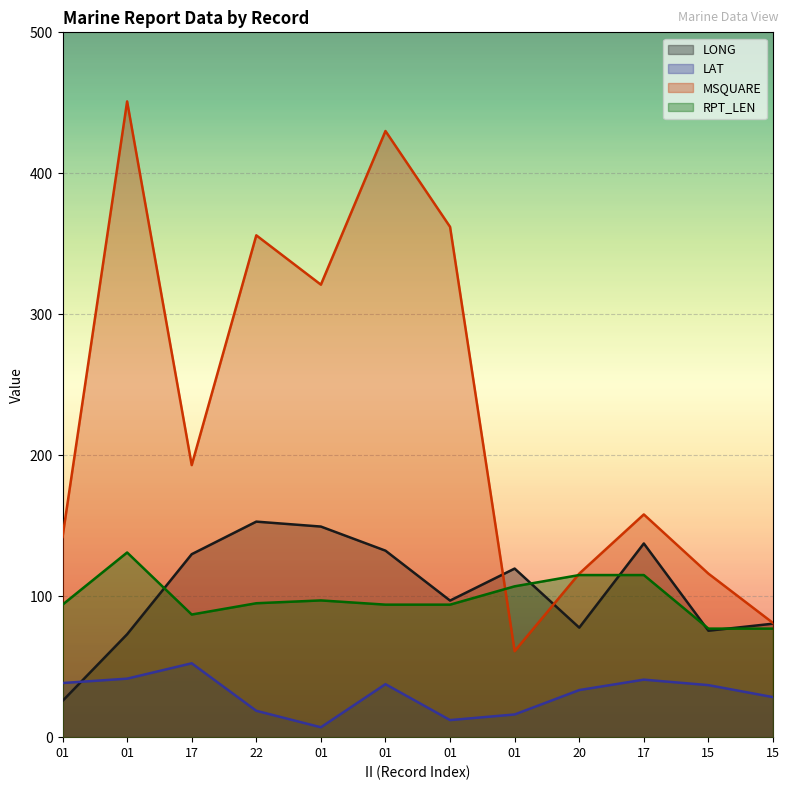

Reading left to right, what are all the values shown in this chart?

LONG: 25.7	73.0	129.8	152.9	149.4	132.3	96.9	119.6	77.7	137.4	75.5	80.5
LAT: 38.4	41.5	52.4	18.7	7.0	37.6	12.1	16.1	33.4	40.8	36.9	28.4
MSQUARE: 142.0	451.0	193.0	356.0	321.0	430.0	362.0	61.0	116.0	158.0	116.0	81.0
RPT_LEN: 94.0	131.0	87.0	95.0	97.0	94.0	94.0	107.0	115.0	115.0	77.0	77.0